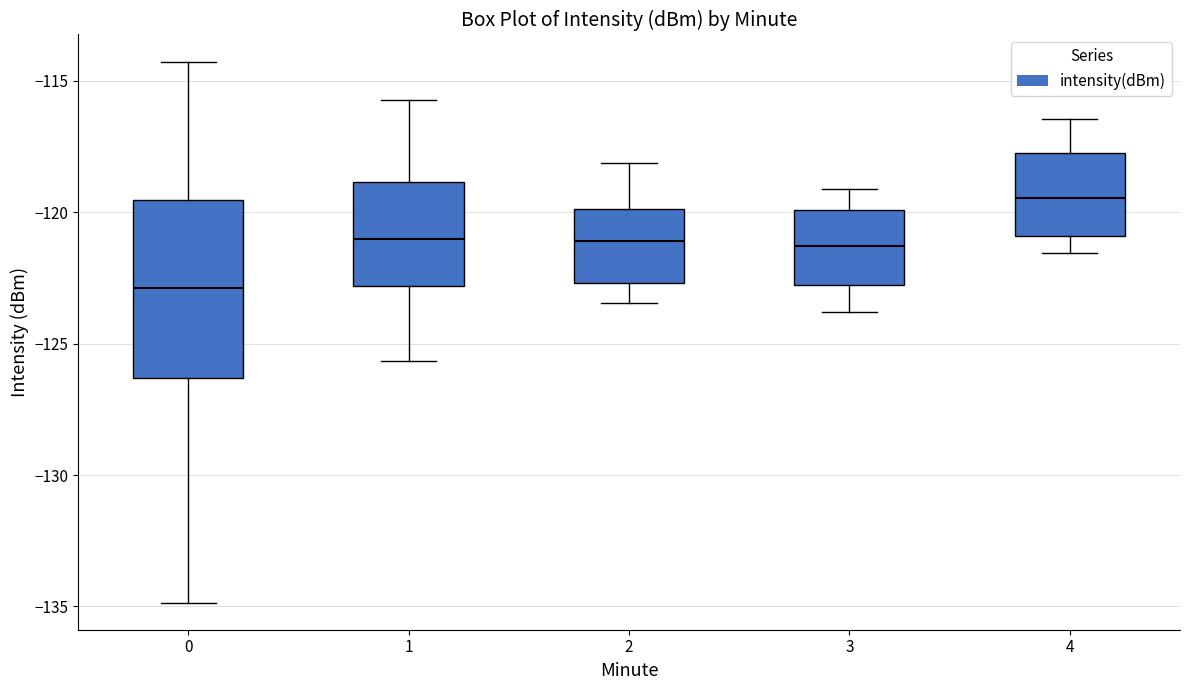

Reading left to right, transcribe this box plot: for each box, give where its median line is, the range the box spans, and where its two whiskers end, as read against the y-axis. The values are not printed on the chart, so give them approximately, as read against the axis.

0: median -123.0, box -126.5 to -119.5, whiskers -135.0 to -114.5
1: median -121.0, box -123.0 to -119.0, whiskers -125.5 to -115.5
2: median -121.0, box -122.5 to -120.0, whiskers -123.5 to -118.0
3: median -121.5, box -123.0 to -120.0, whiskers -124.0 to -119.0
4: median -119.5, box -121.0 to -118.0, whiskers -121.5 to -116.5